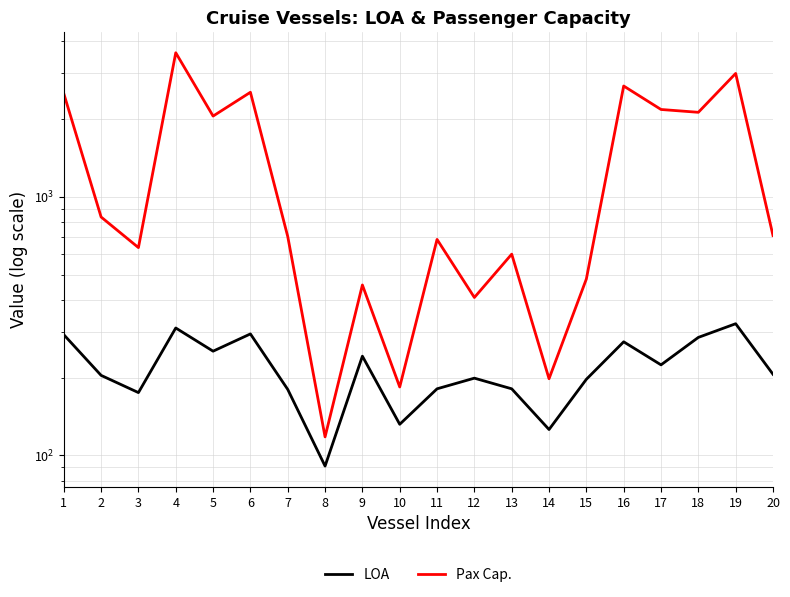

What are all the series names shown in the legend?

LOA, Pax Cap.